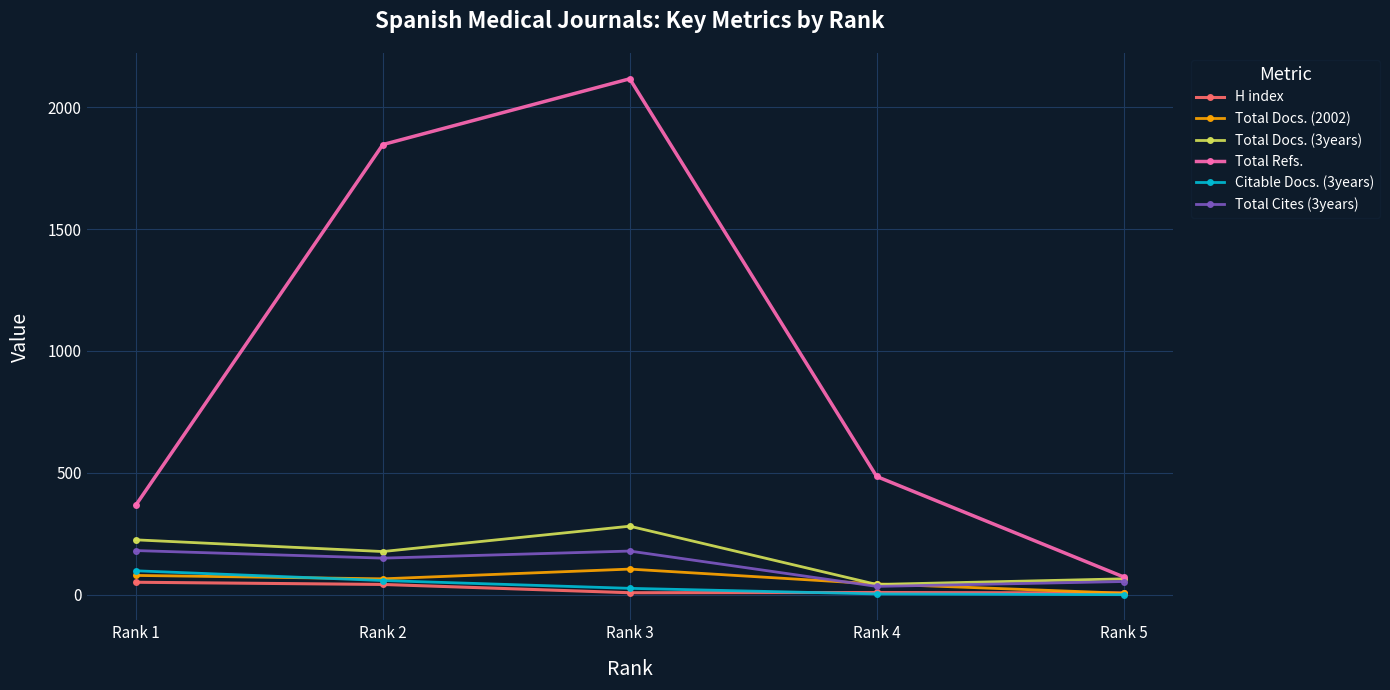

At how many categories does at least one series exceed 464?

3